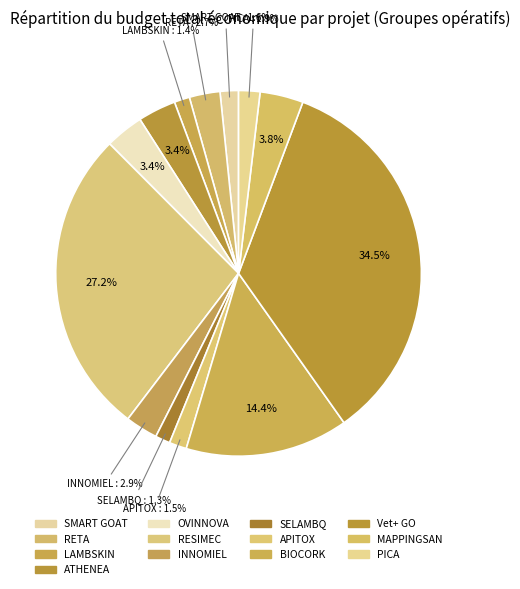

Is there a majority slice in this chart?

No